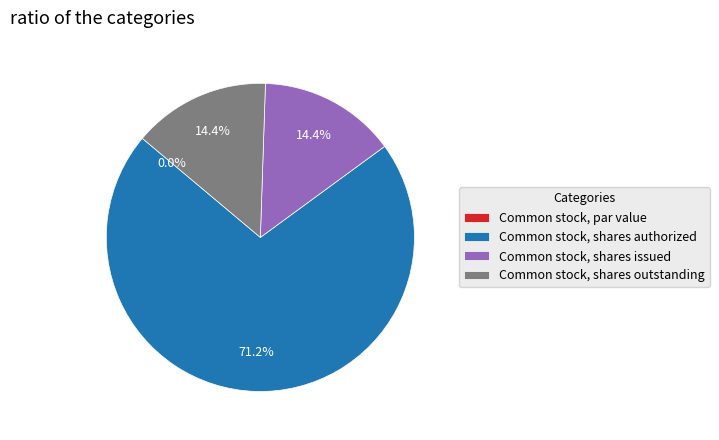

To the nearest percent, what is the combined percentage of Common stock, par value and Common stock, shares issued?

14%